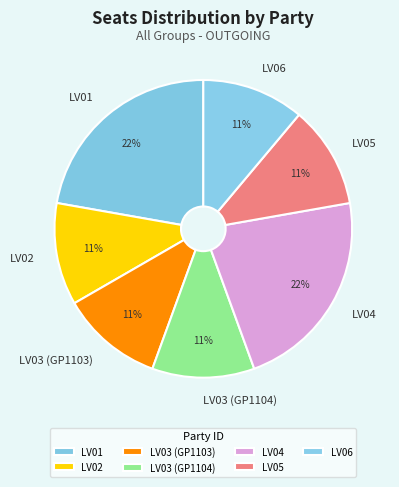

To the nearest percent, what is the difference between the largest and smallest slice percentages?

11%